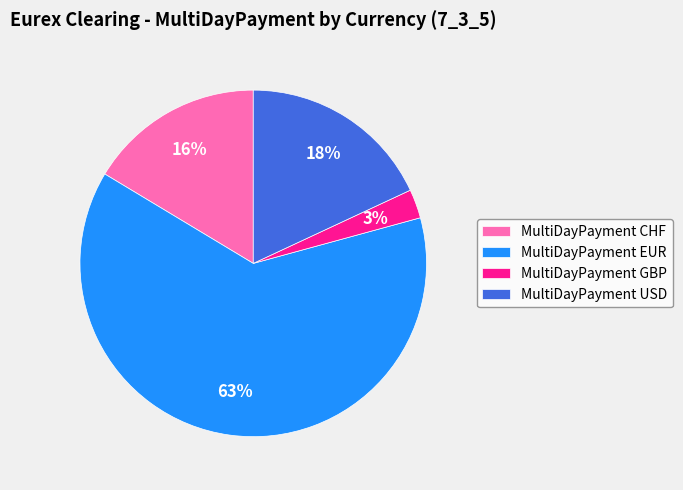

Which has a higher value, MultiDayPayment EUR or MultiDayPayment GBP?

MultiDayPayment EUR